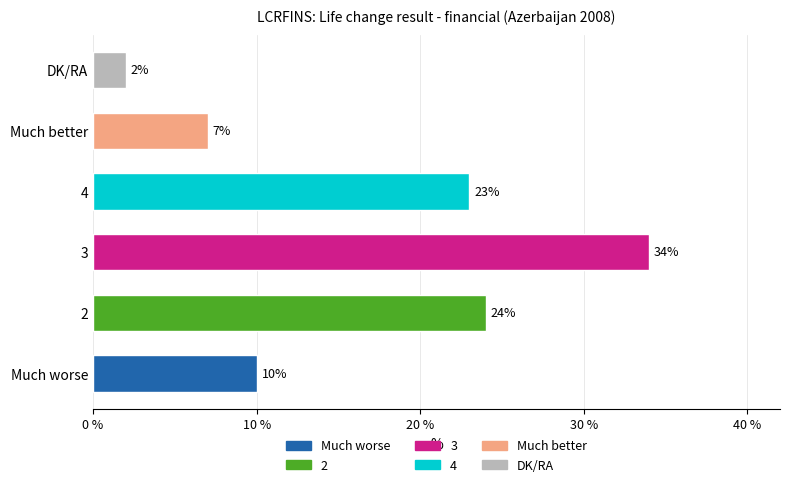

Reading bottom to top, extract all data points from this chart.

Much worse=10	2=24	3=34	4=23	Much better=7	DK/RA=2